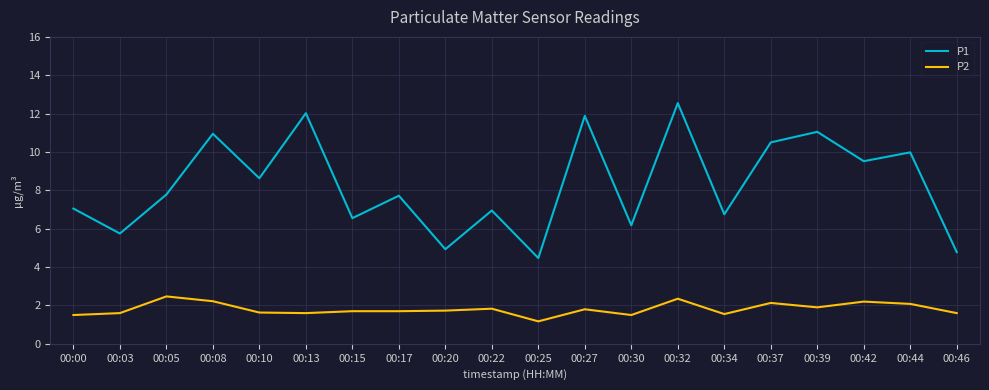

List the series in order of their overall mean, lowest first.

P2, P1